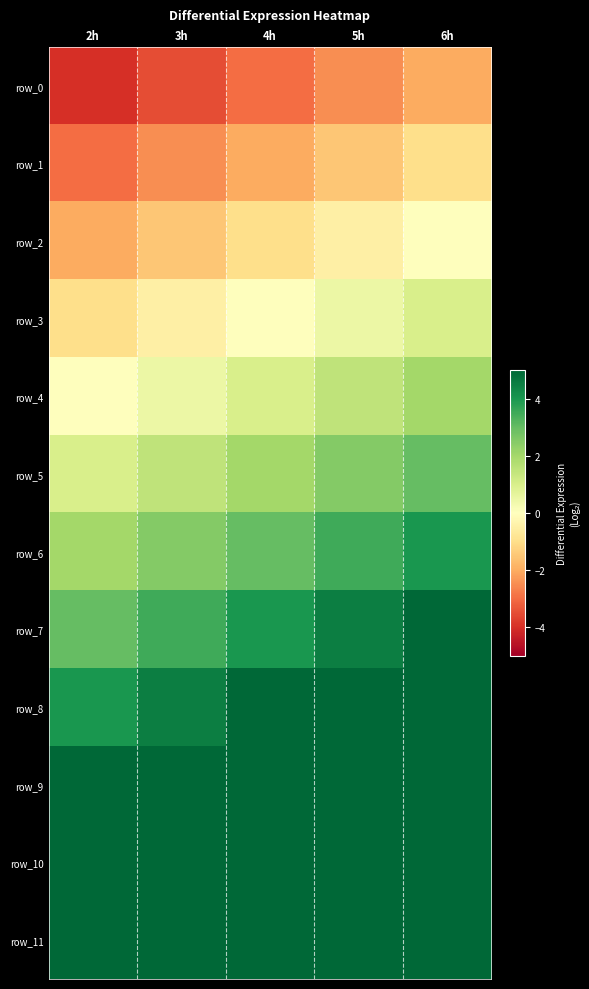

What is the approximate value of row_0 at 5h?

-2.5